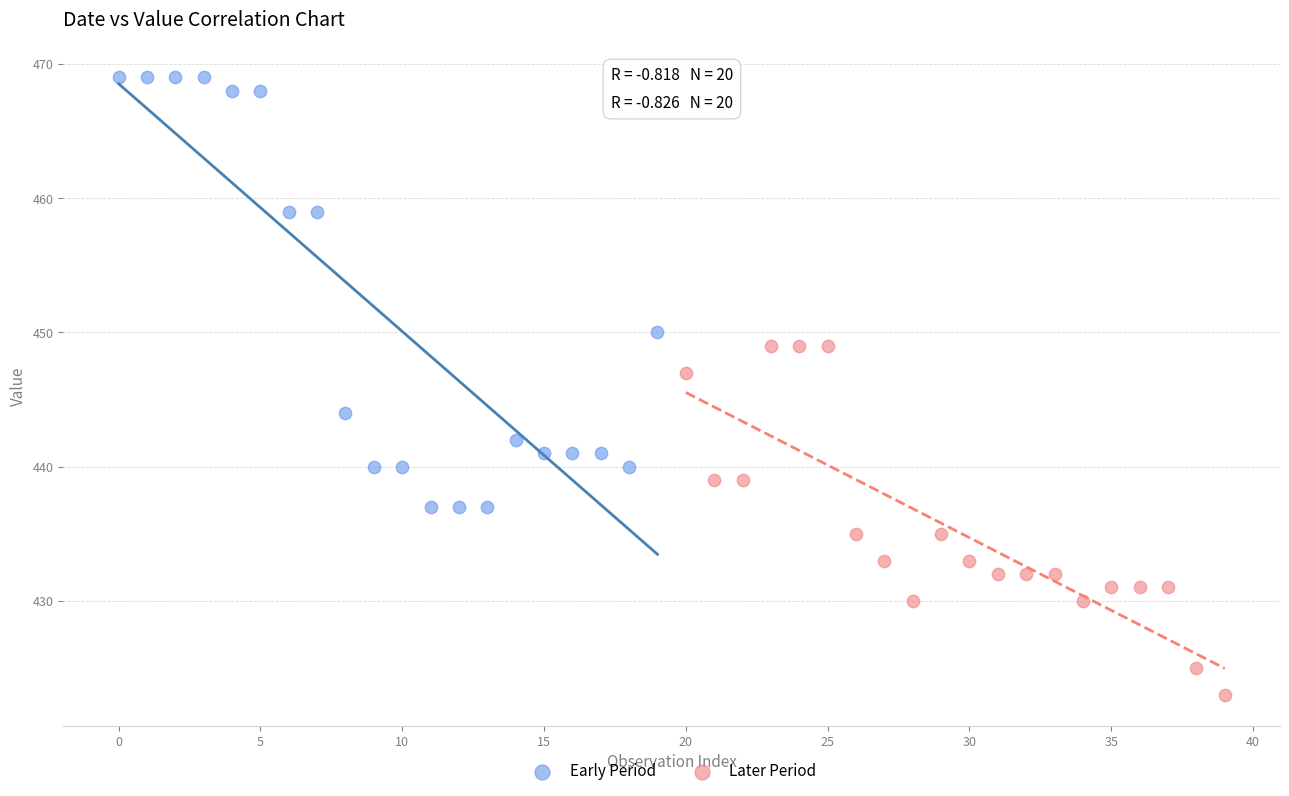

Which series reaches the maximum Y coordinate?

Early Period